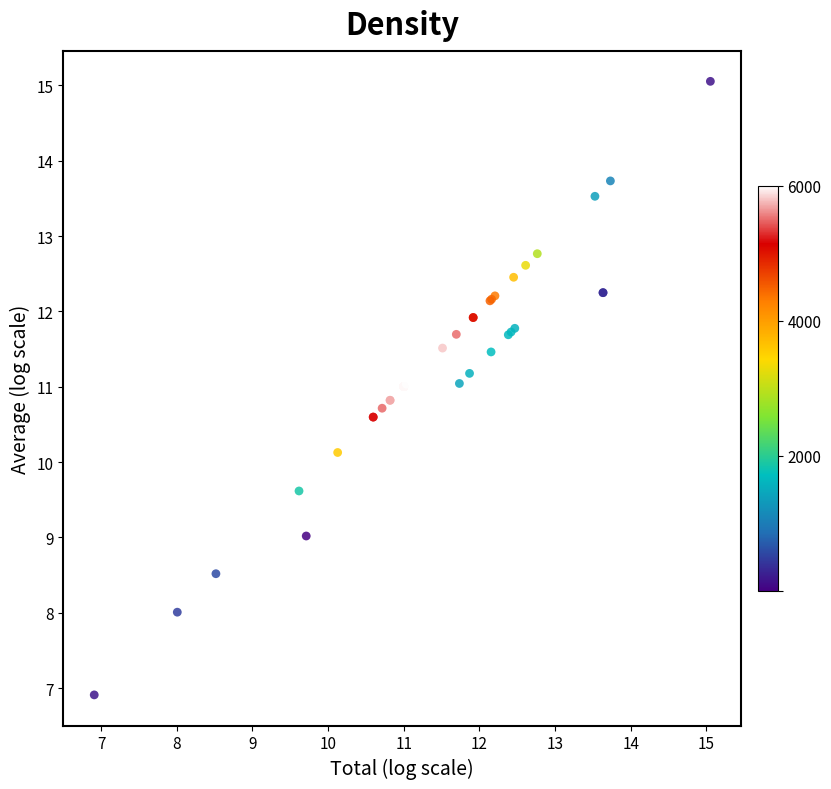

What Y value in the scatter plot is closest to 10?

10.1